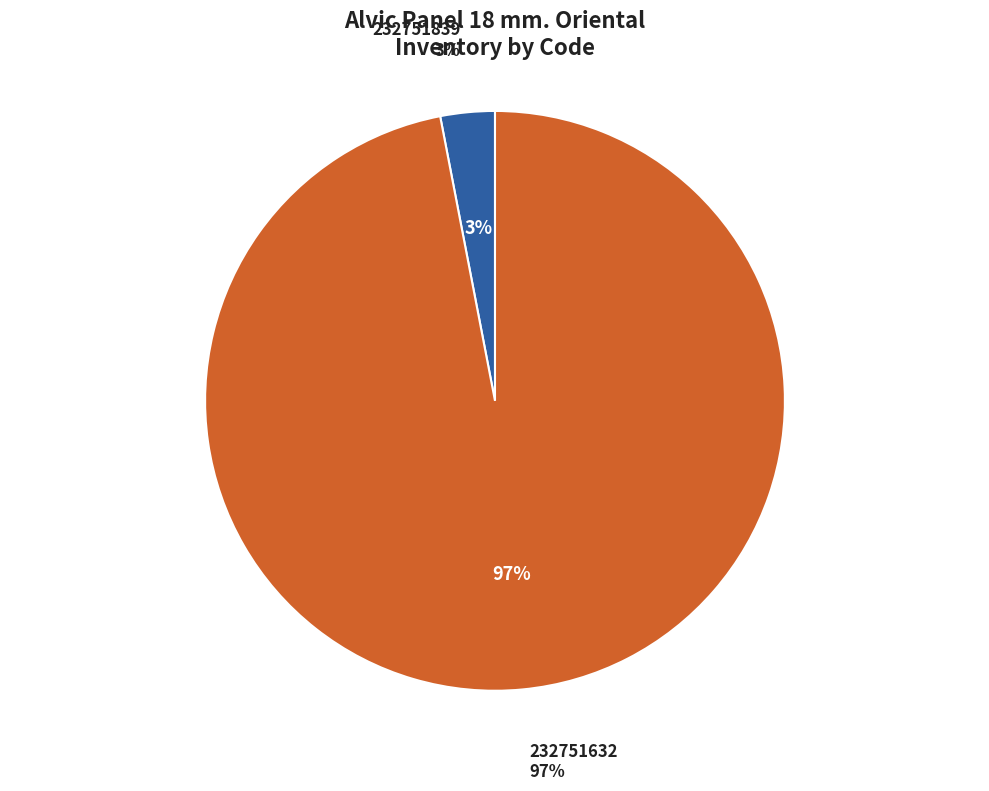

What is the largest slice in the pie chart?

232751632